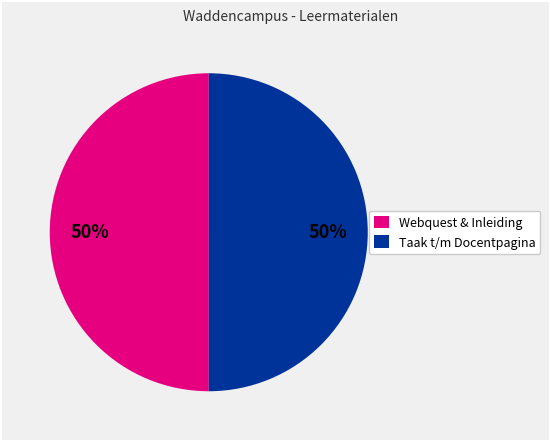

To the nearest percent, what is the combined percentage of Webquest & Inleiding and Taak t/m Docentpagina?

100%